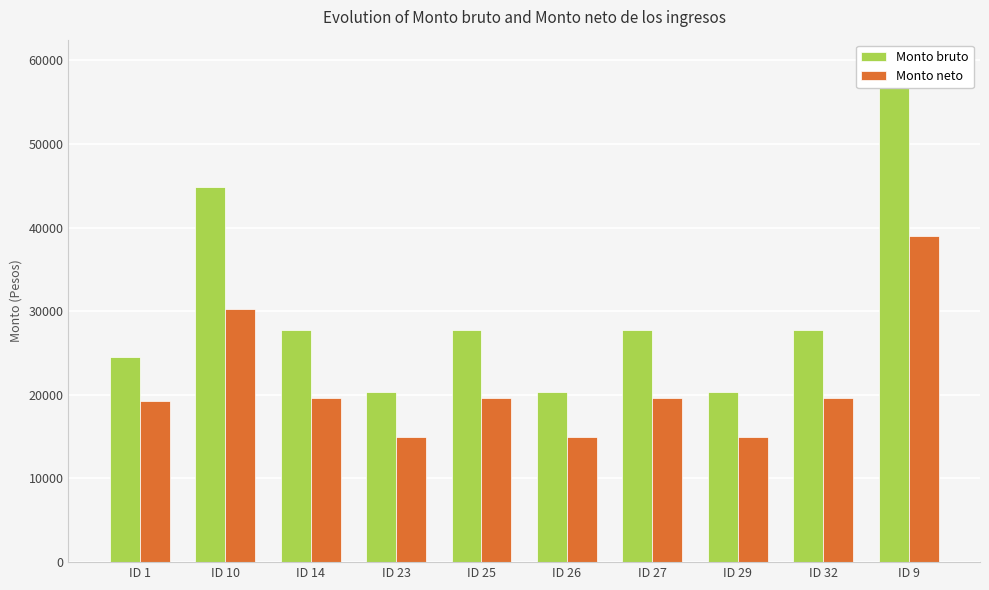

What is the difference between the Monto neto values at ID 25 and ID 10?

10650.0